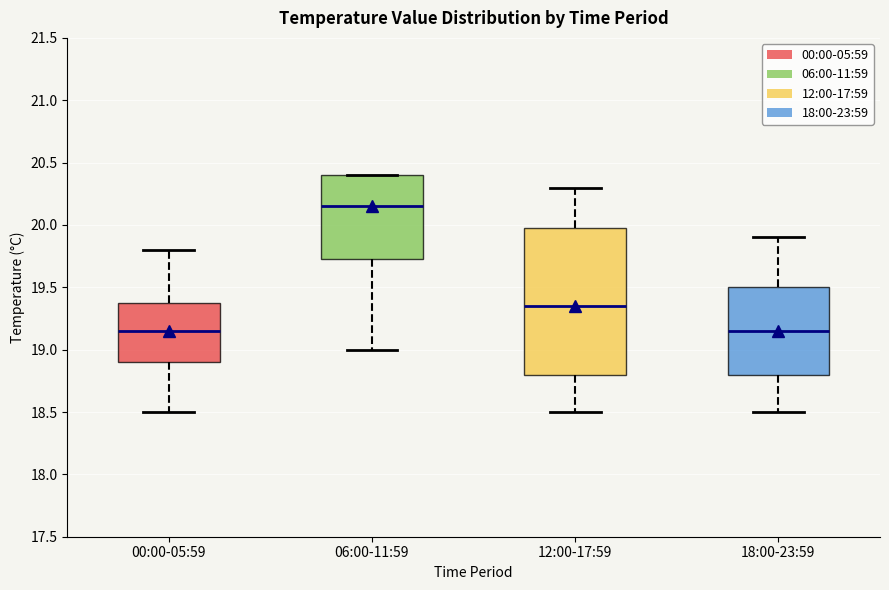

Where is the lower edge of the box for 12:00-17:59 on the y-axis? The values are not printed on the chart, so give them approximately, as read against the axis.

18.80